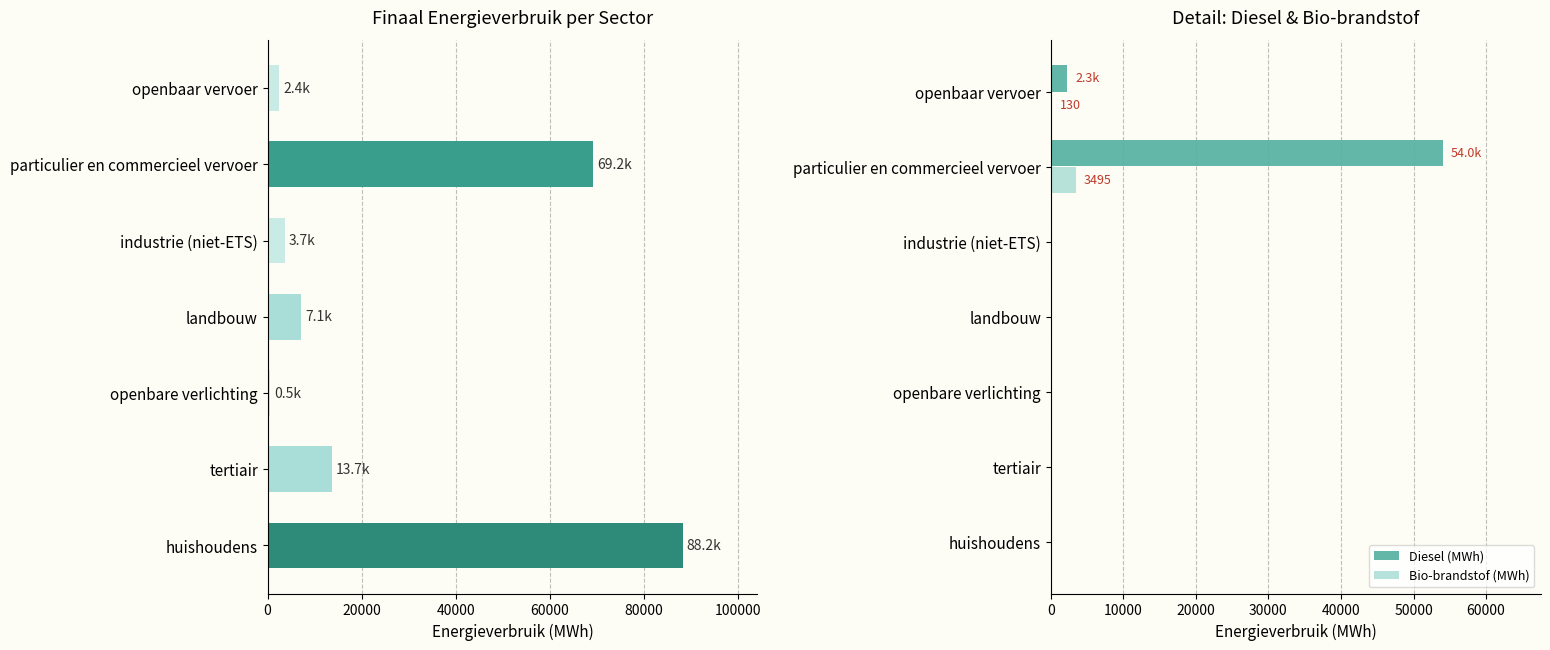

What is the difference between the maximum and minimum values in the Totaal (MWh) series?

87698.3